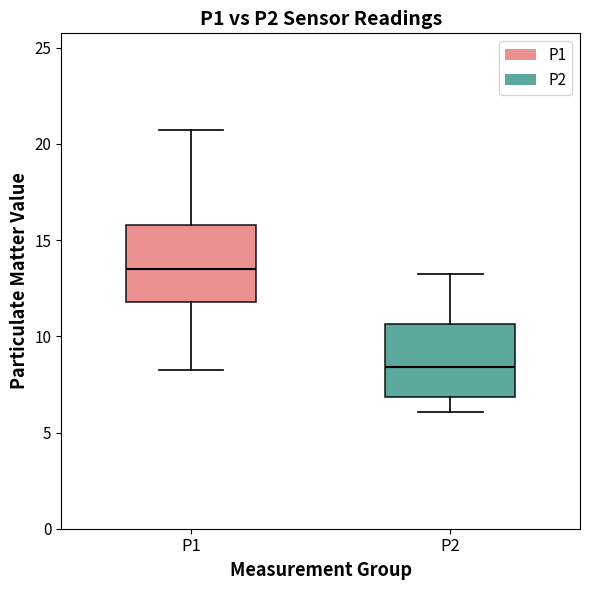

Which box has the lowest median line?

P2